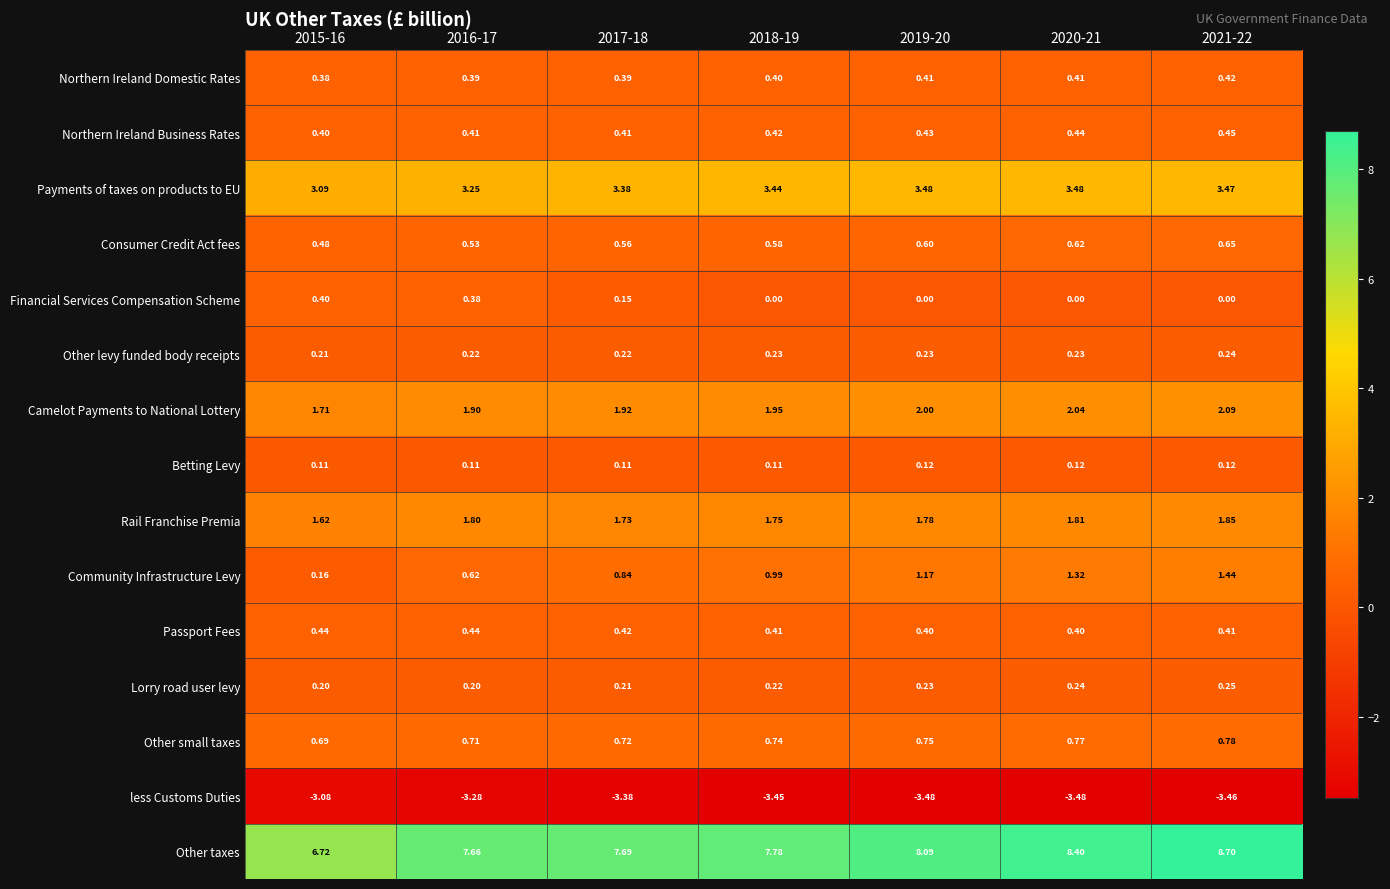

Which series has the largest total across all categories?

Other taxes